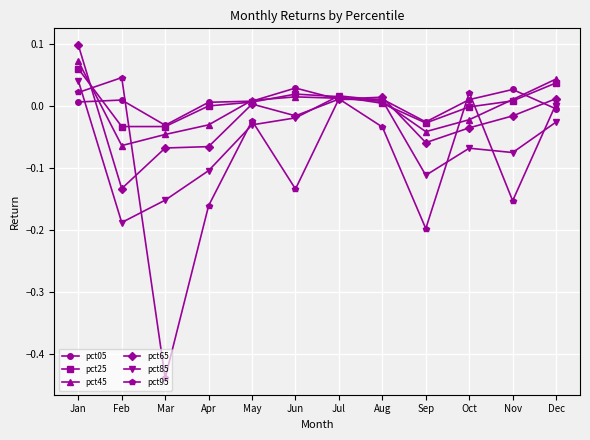

Where is the first local minimum for pct95?

Mar